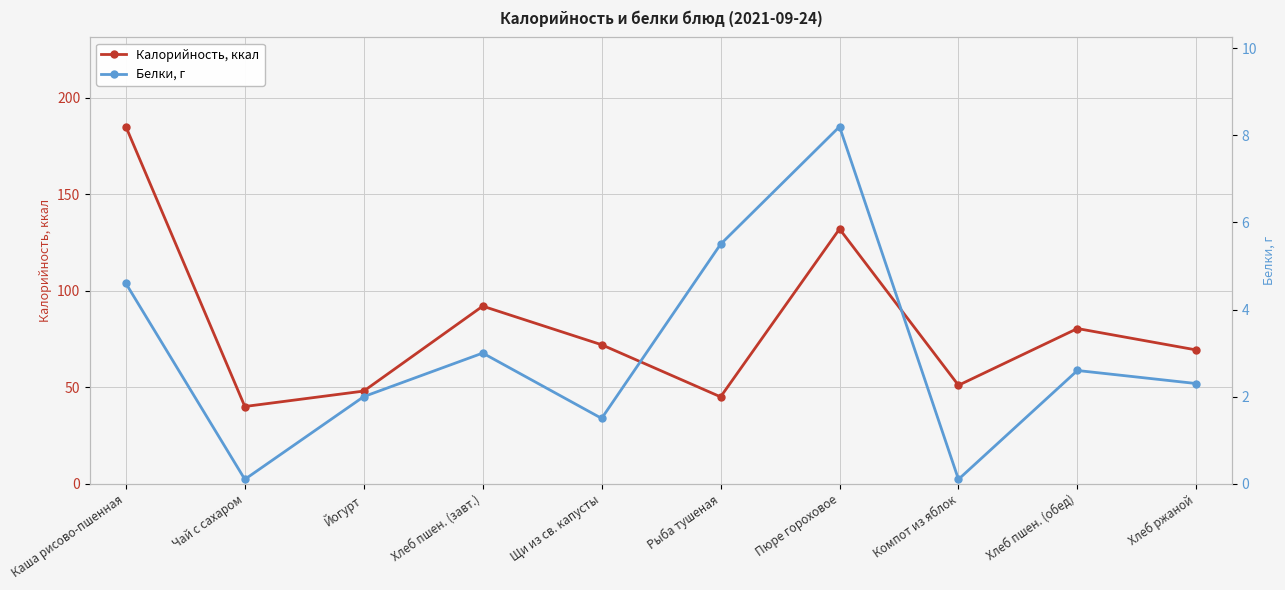

What is the difference between the maximum and minimum values in the Калорийность, ккал series?

145.0